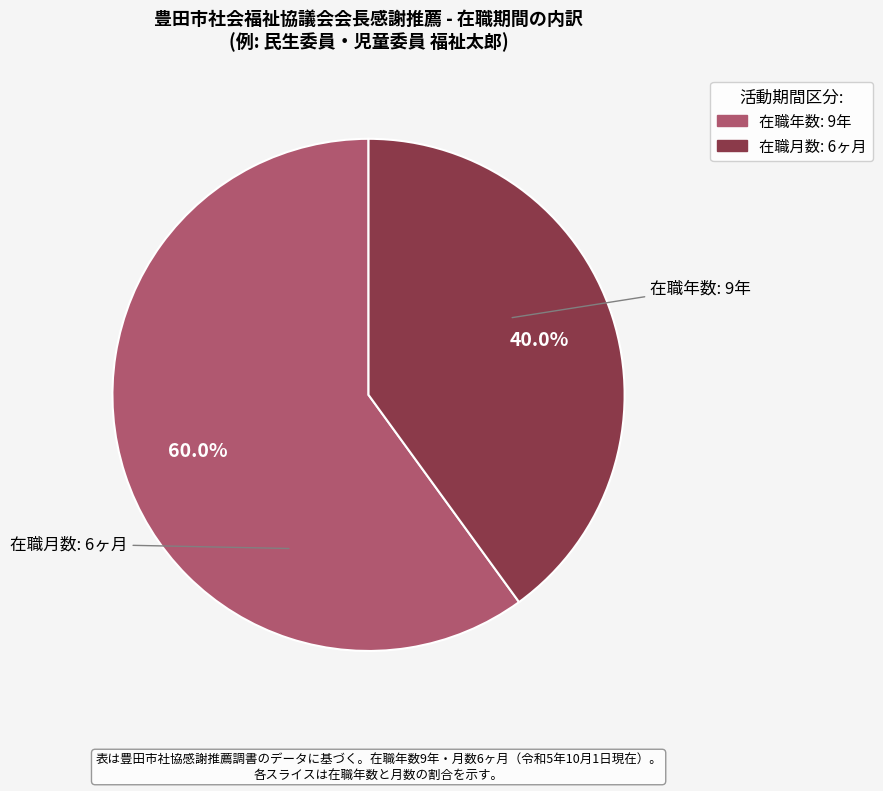

Is there any slice that represents more than half of the pie?

Yes